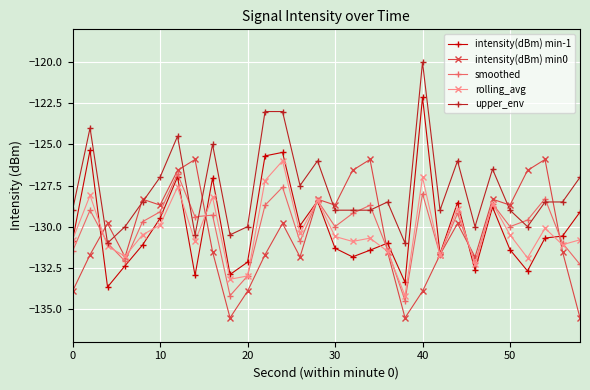

What is the maximum value shown in the chart?

-120.0